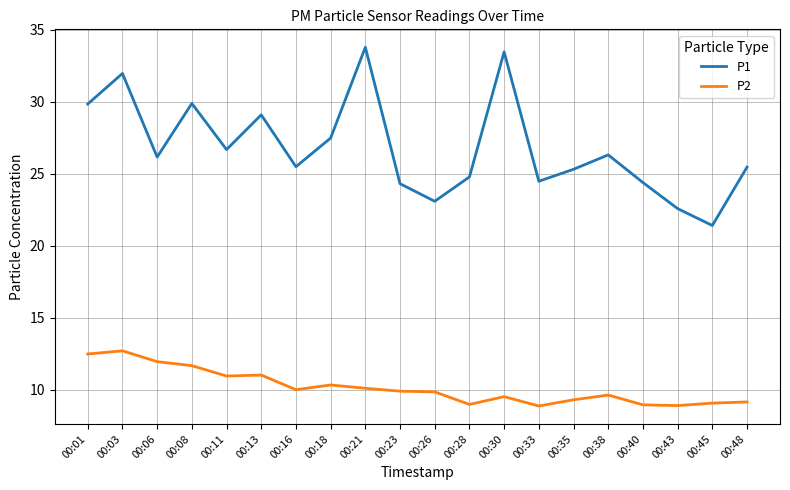

Is it true that P2 equals 9.2 at 00:48?

True